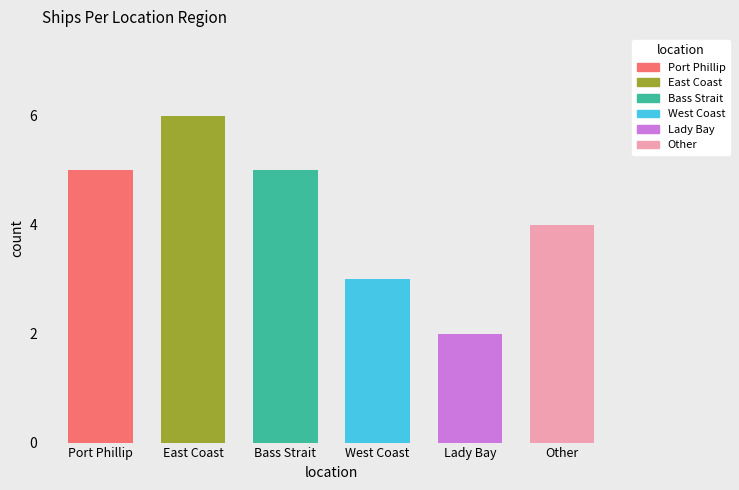

Where does the data first go above 5?

East Coast